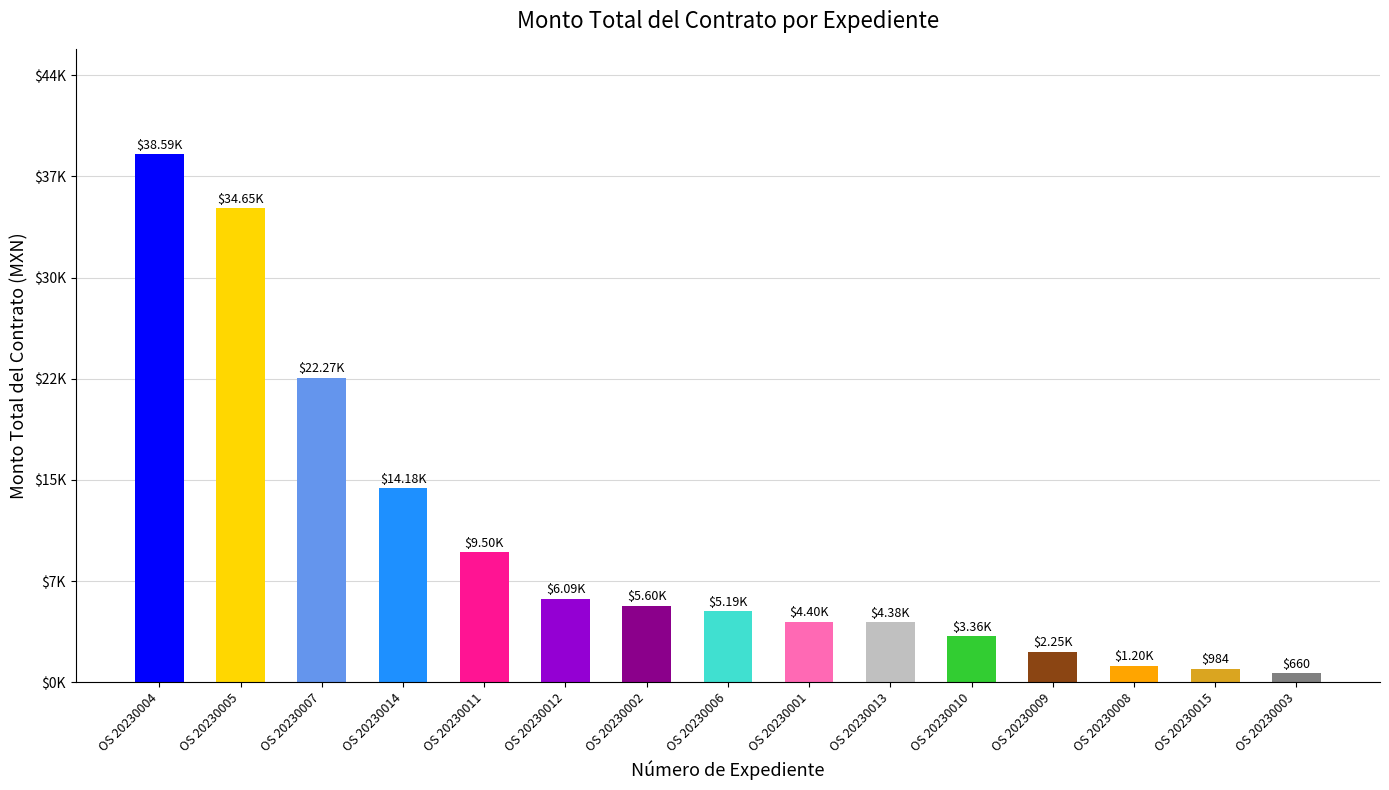

Which category has the highest value across all series?

OS 20230004